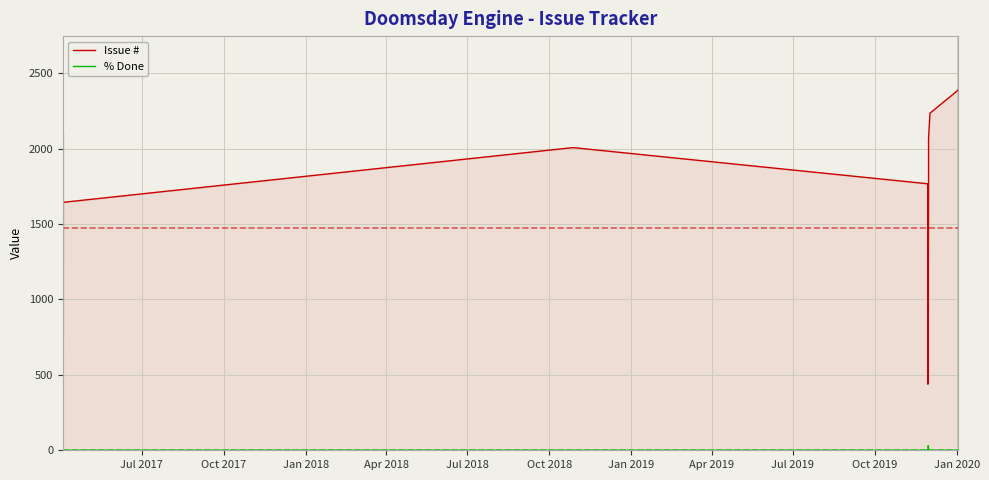

True or false: % Done and Issue # intersect in this chart.

False